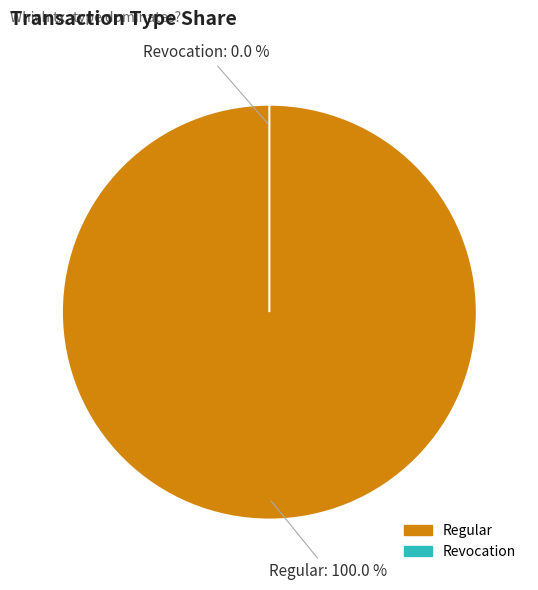

Which slice represents more than half of the pie?

Regular